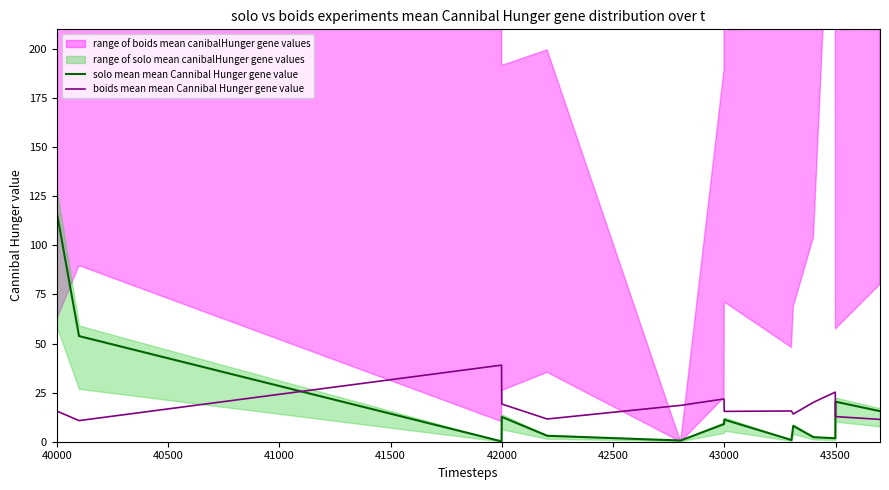

What is the value of the solo mean mean Cannibal Hunger gene value point at the 12th from the left?

2.3